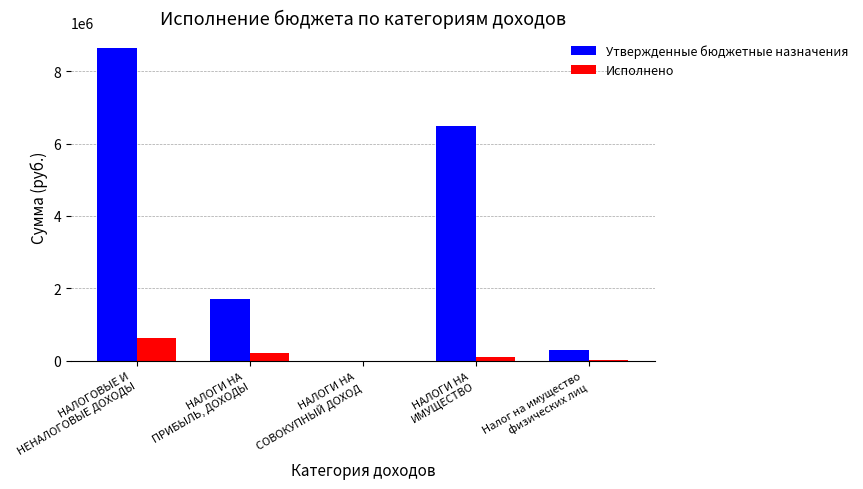

Which series has the largest total across all categories?

Утвержденные бюджетные назначения